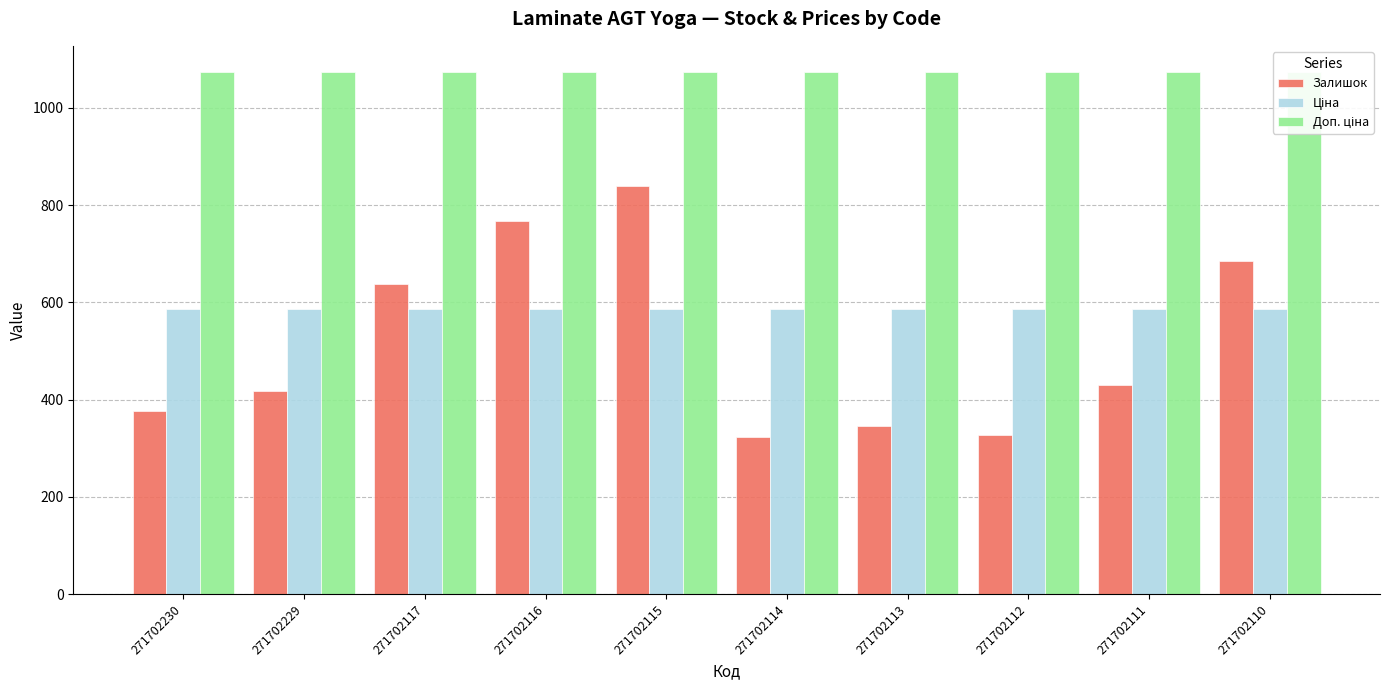

The Доп. ціна series shows 1073.8 at 271702116. True or false?

True